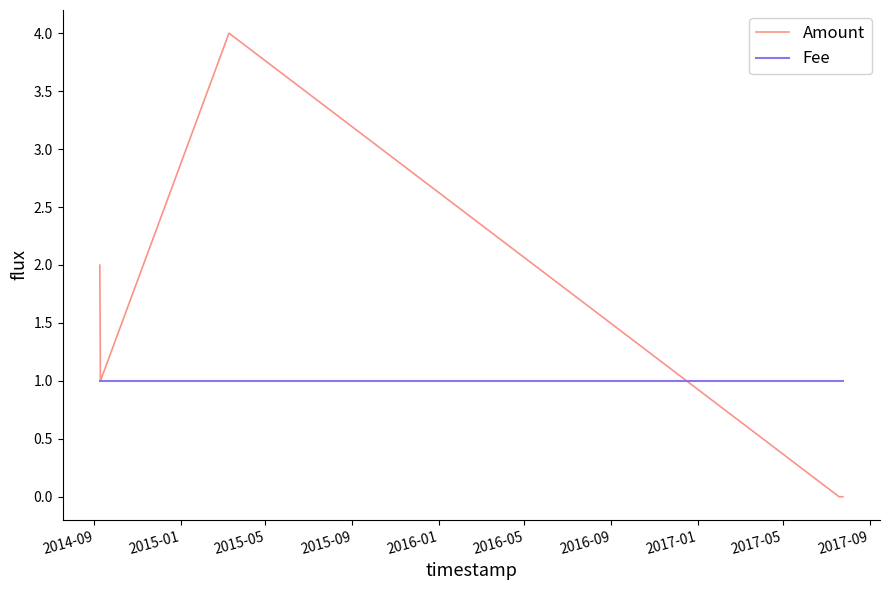

What is the highest value of the Amount series?

4